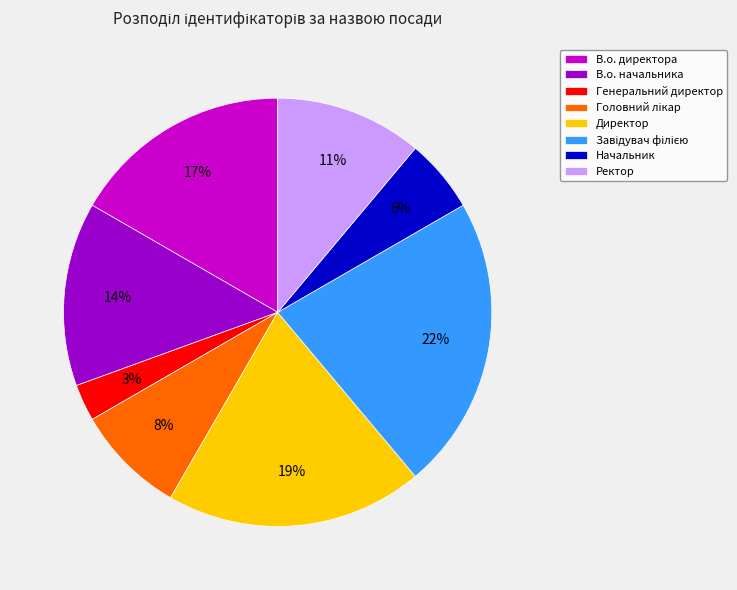

To the nearest percent, what is the combined percentage of Директор and Начальник?

25%